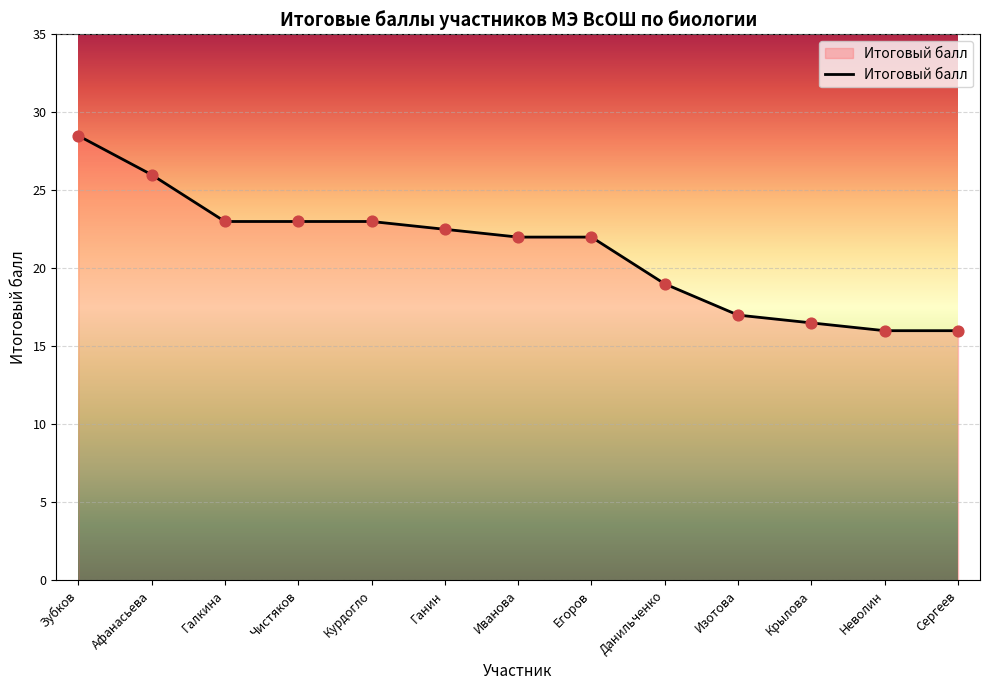

Which has a higher value, Галкина or Ганин?

Галкина